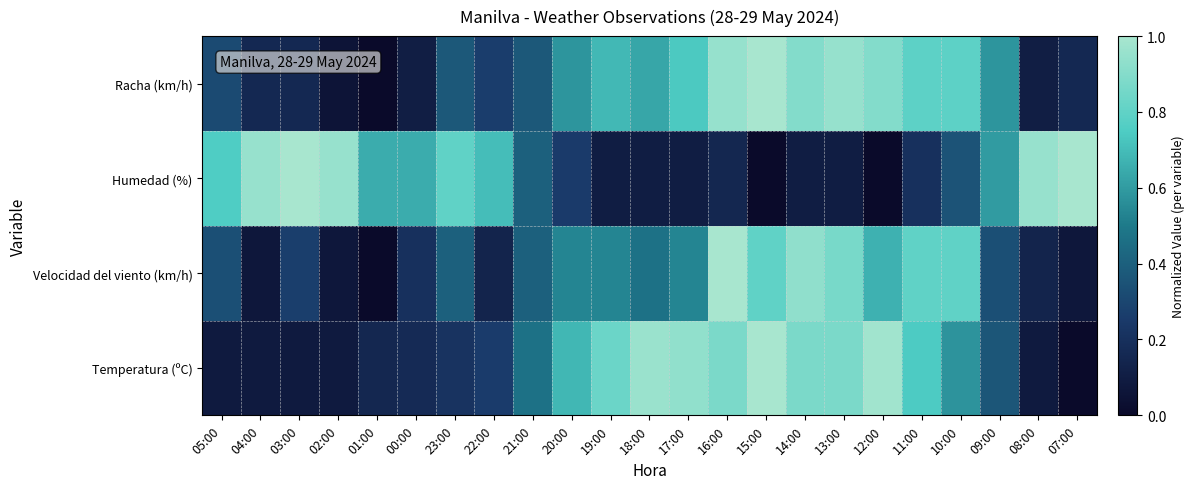

Which series has the widest spread of values?

Temperatura (ºC)